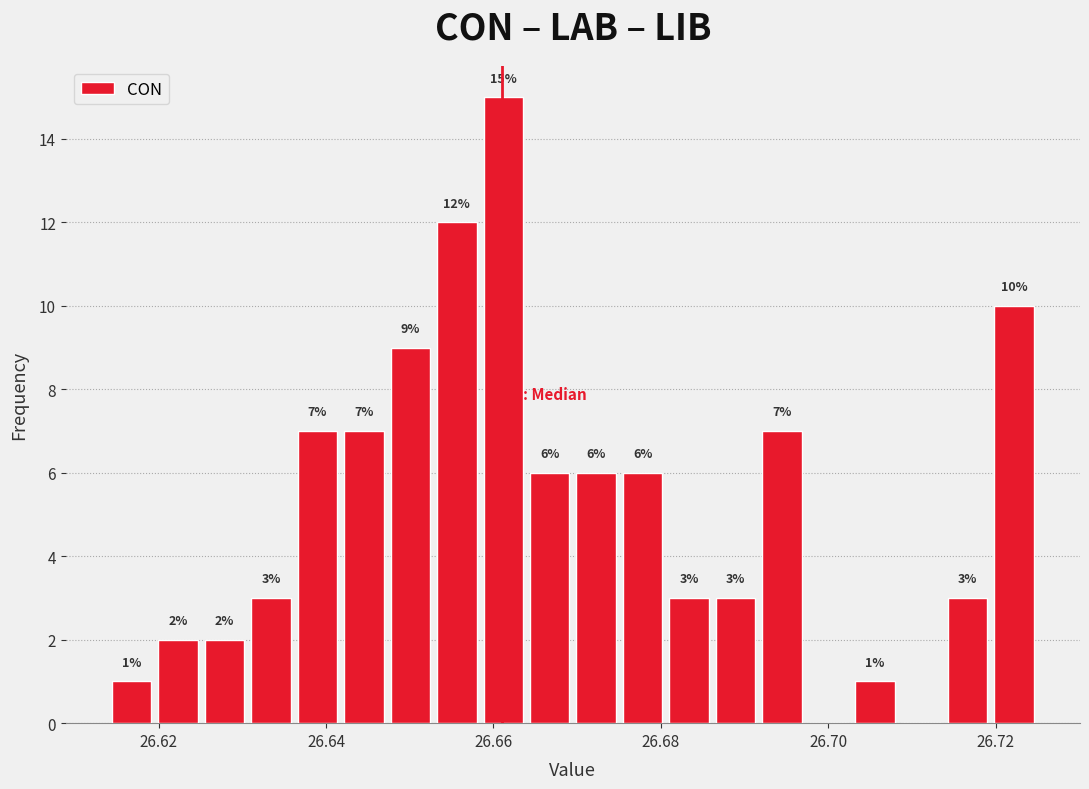

Read against the x-axis, roughly where is the centre of the tallest bar?

26.662